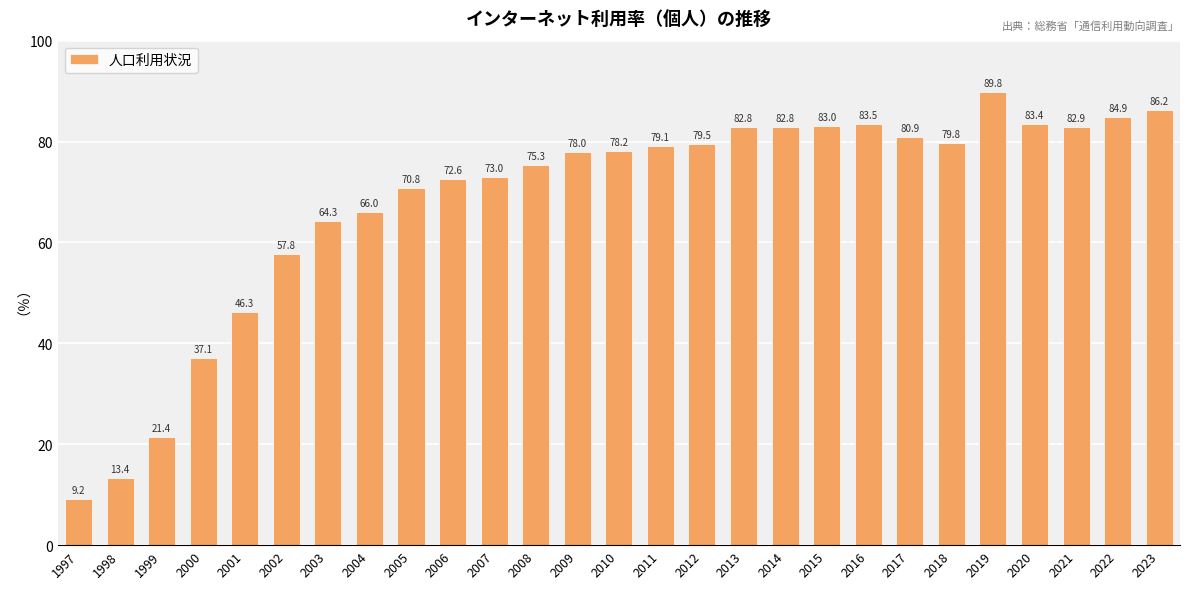

What is the ratio of the value at 2002 to the value at 2015?

0.7